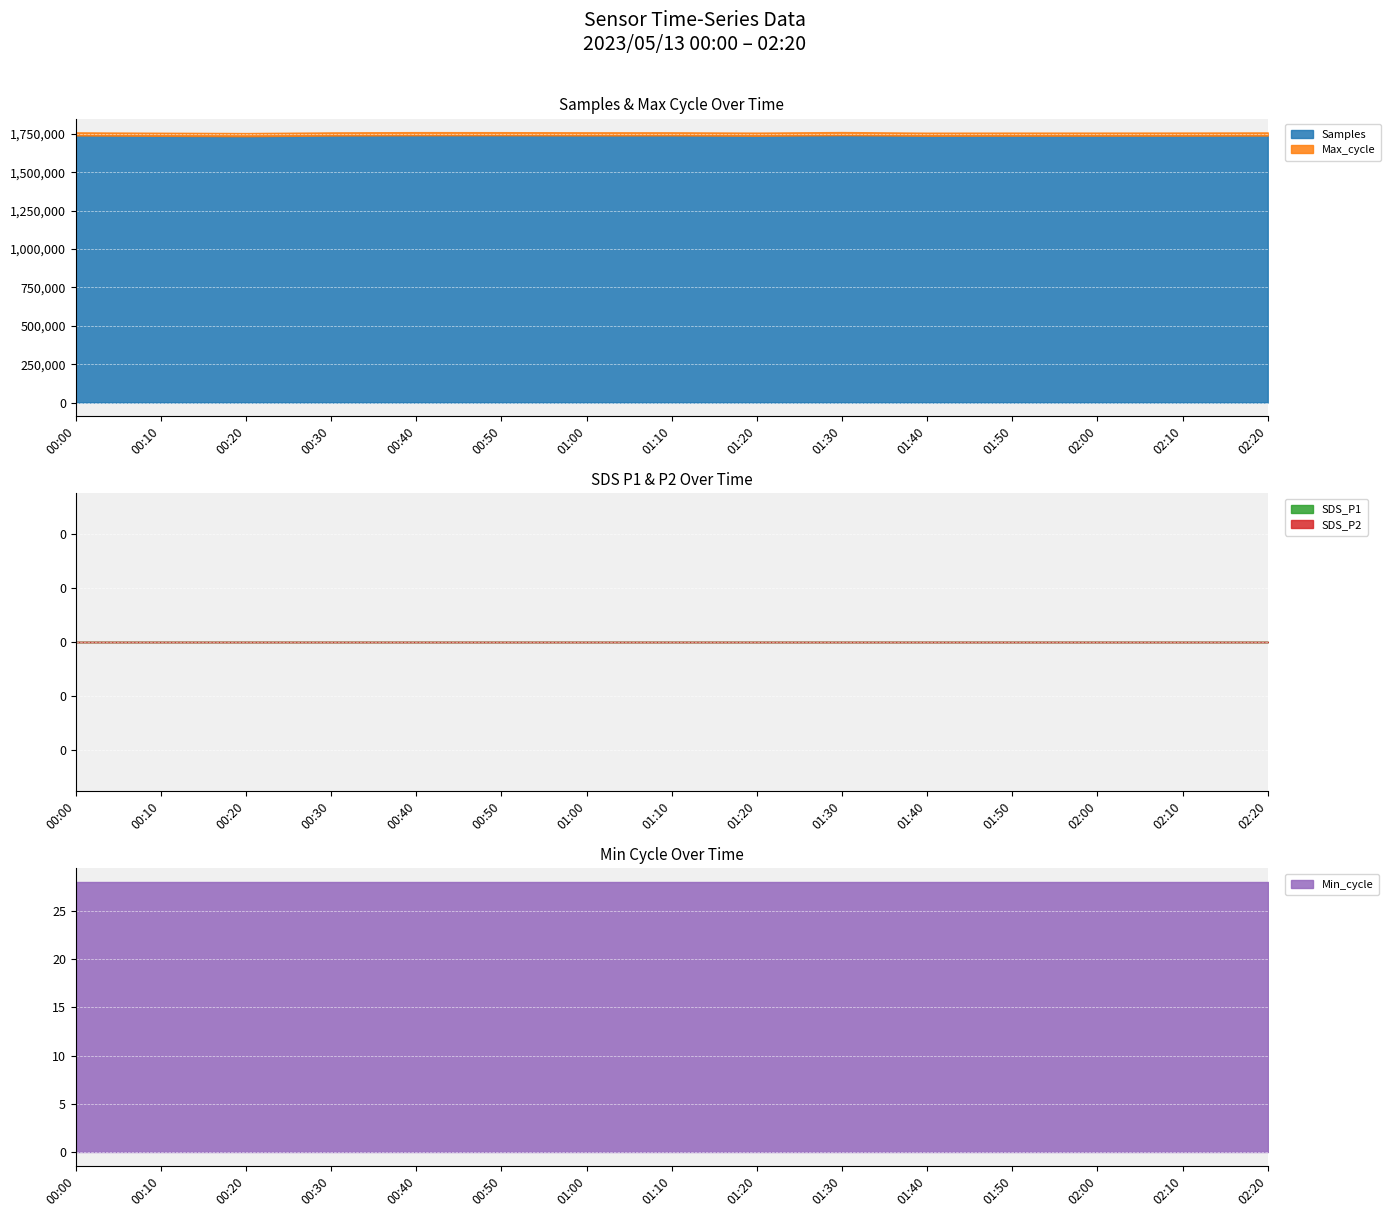

Which series changed the most between 00:20 and 00:30?

Samples